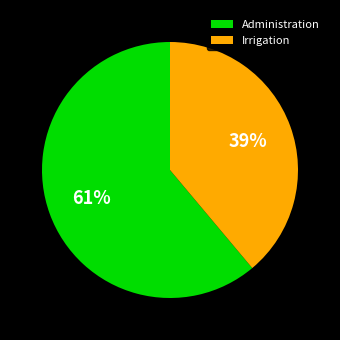

What is the majority slice?

Administration